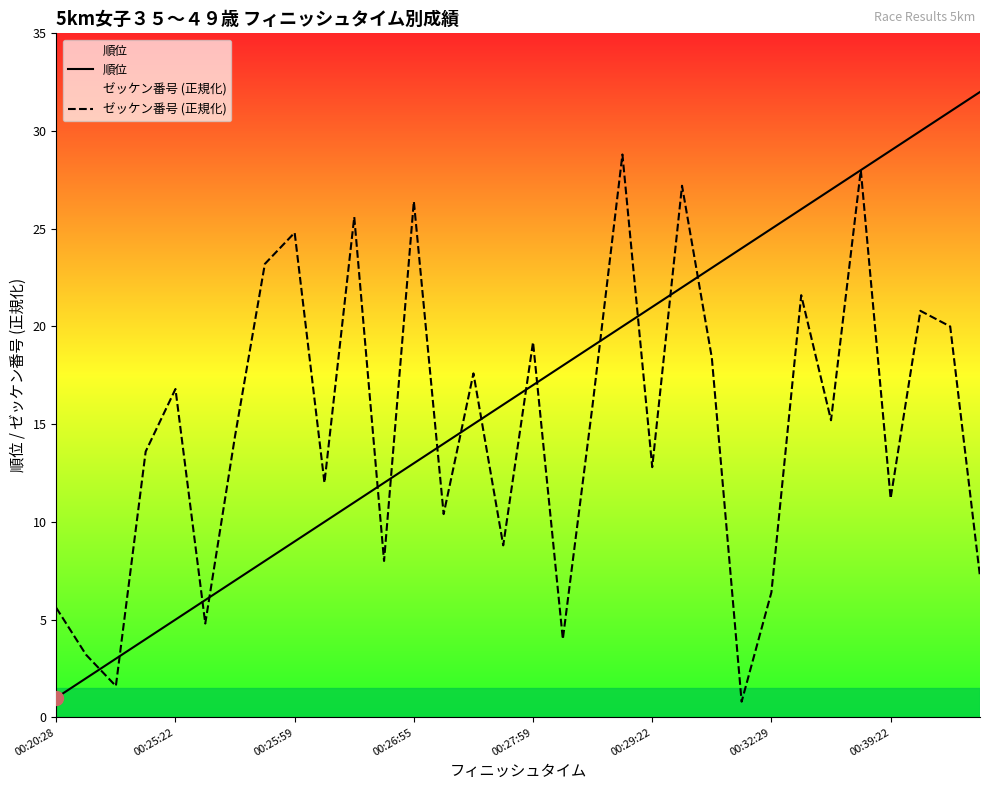

True or false: ゼッケン番号 (正規化) and 順位 intersect in this chart.

True